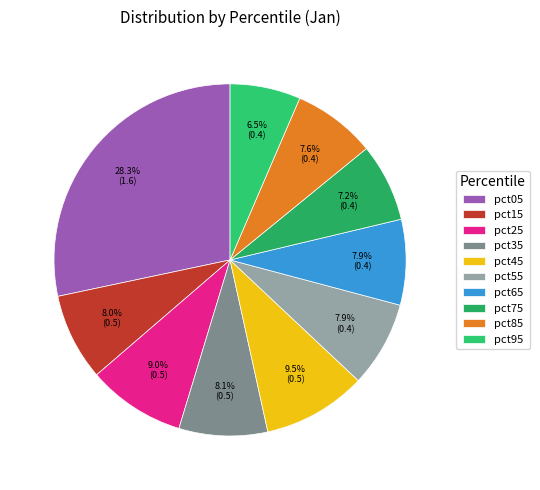

Is pct25 the majority of the pie?

No